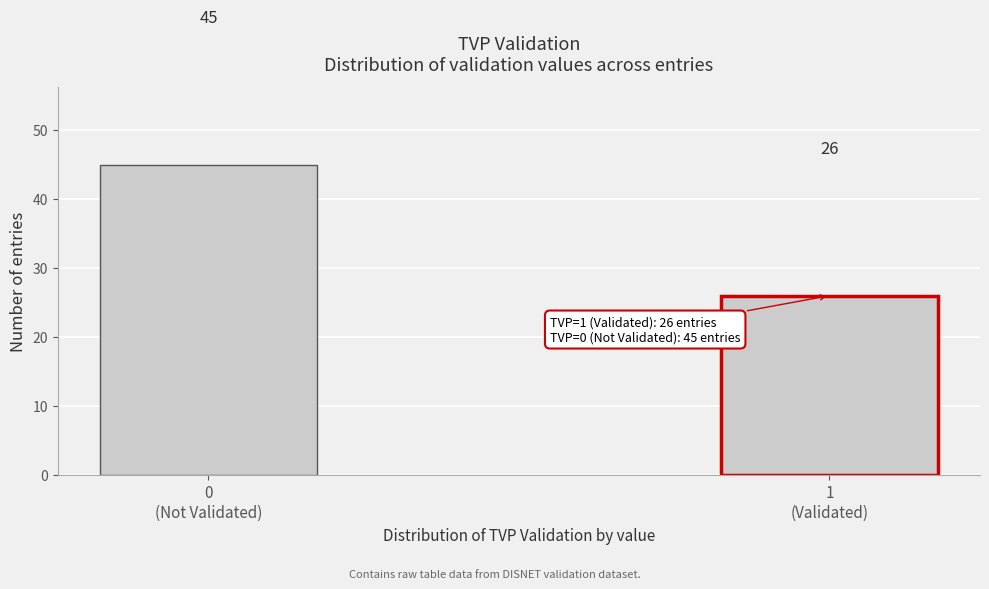

Reading left to right, what are all the values shown in this chart?

45	26